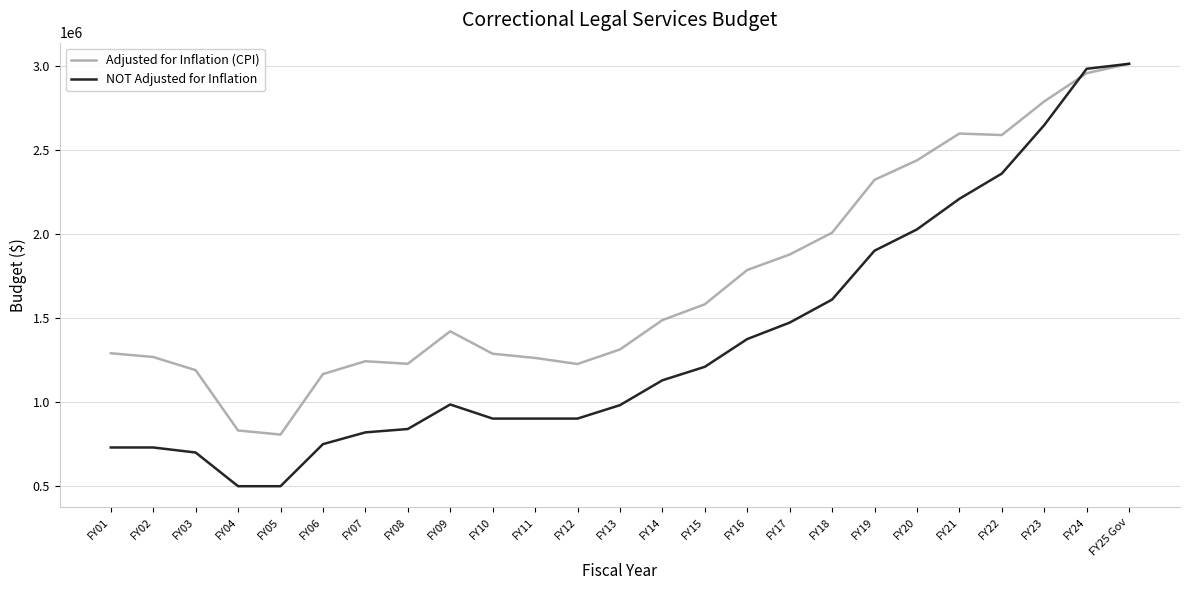

What is the average value of the Adjusted for Inflation (CPI) series?

1718748